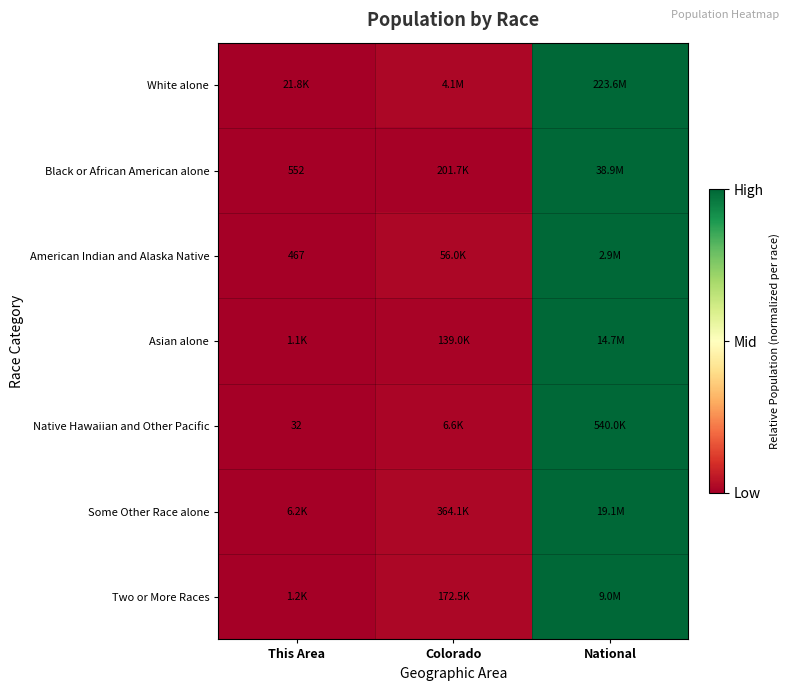

At which category does the chart reach its peak across all series?

National